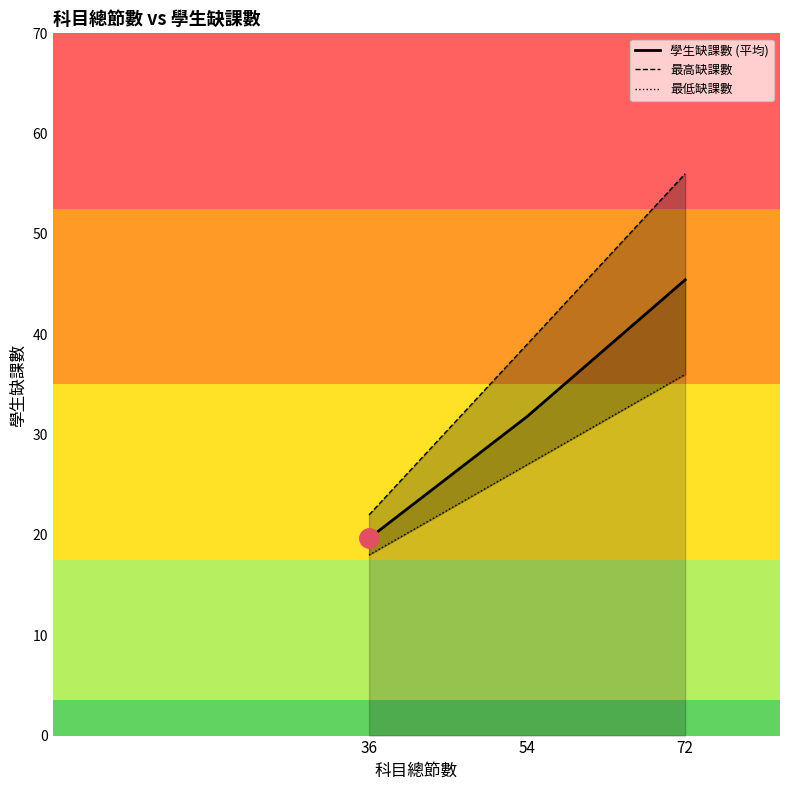

What is the sum of the 最高缺課數 values at 72 and 36?

78.0